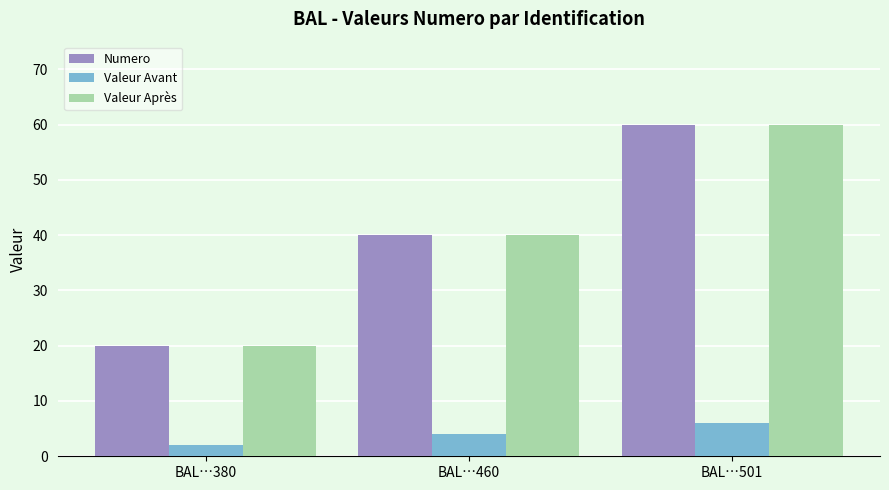

The Numero series shows 8 at BAL…380. True or false?

False